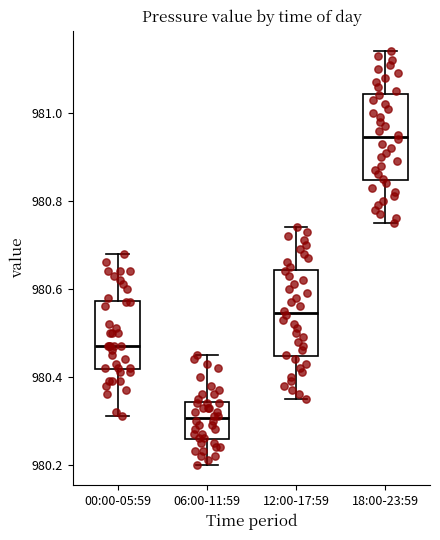

Reading left to right, transcribe this box plot: for each box, give where its median line is, the range the box spans, and where its two whiskers end, as read against the y-axis. The values are not printed on the chart, so give them approximately, as read against the axis.

00:00-05:59: median 980.48, box 980.42 to 980.58, whiskers 980.32 to 980.68
06:00-11:59: median 980.30, box 980.26 to 980.34, whiskers 980.20 to 980.46
12:00-17:59: median 980.54, box 980.44 to 980.64, whiskers 980.36 to 980.74
18:00-23:59: median 980.94, box 980.84 to 981.04, whiskers 980.76 to 981.14